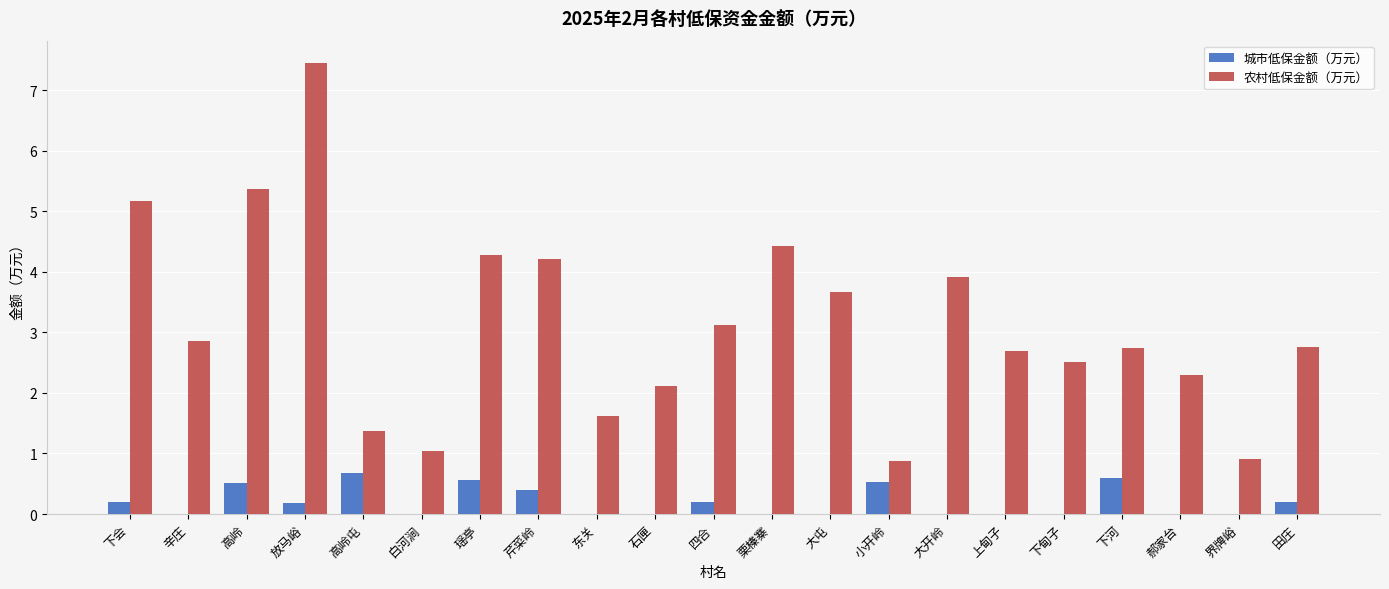

Which series has the widest spread of values?

农村低保金额（万元）